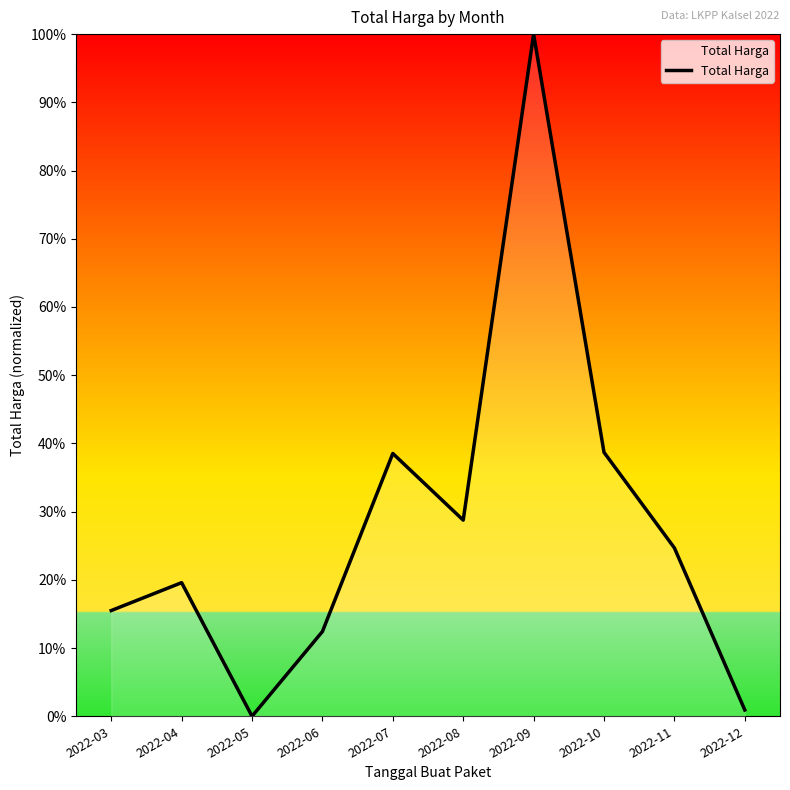

Does the chart have visible grid lines?

No